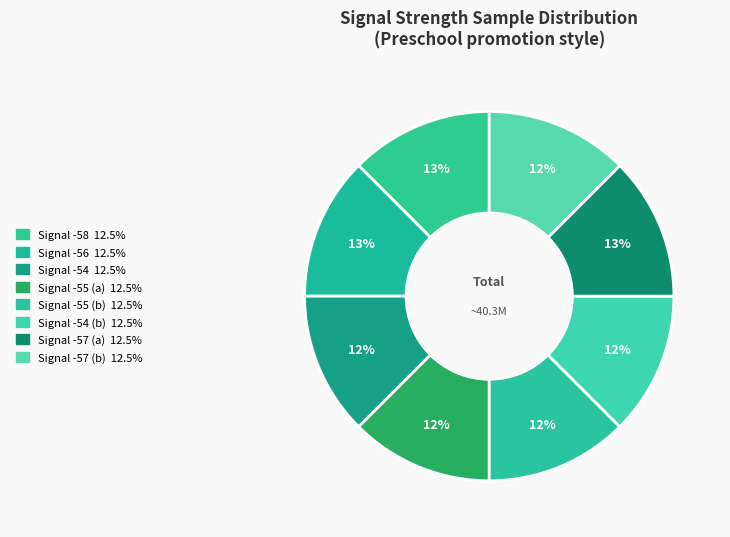

How many slices are in this pie chart?

8